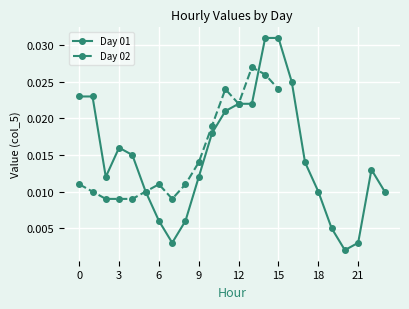

Reading left to right, extract all data points from this chart.

0=0.0	1=0.0	2=0.0	3=0.0	4=0.0	5=0.0	6=0.0	7=0.0	8=0.0	9=0.0	10=0.0	11=0.0	12=0.0	13=0.0	14=0.0	15=0.0	16=0.0	17=0.0	18=0.0	19=0.0	20=0.0	21=0.0	22=0.0	23=0.0